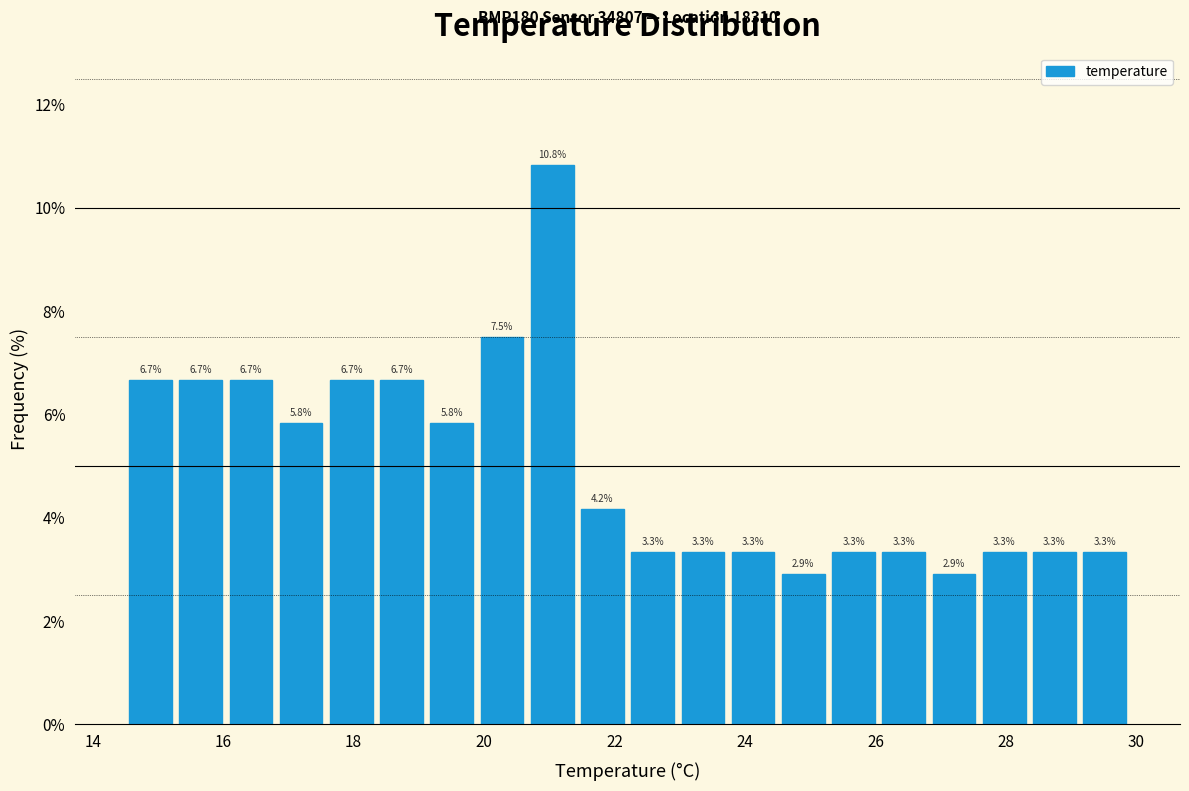

Around what value on the x-axis is the tallest bar? Give the approximate position of its centre, as read against the axis.

21.0